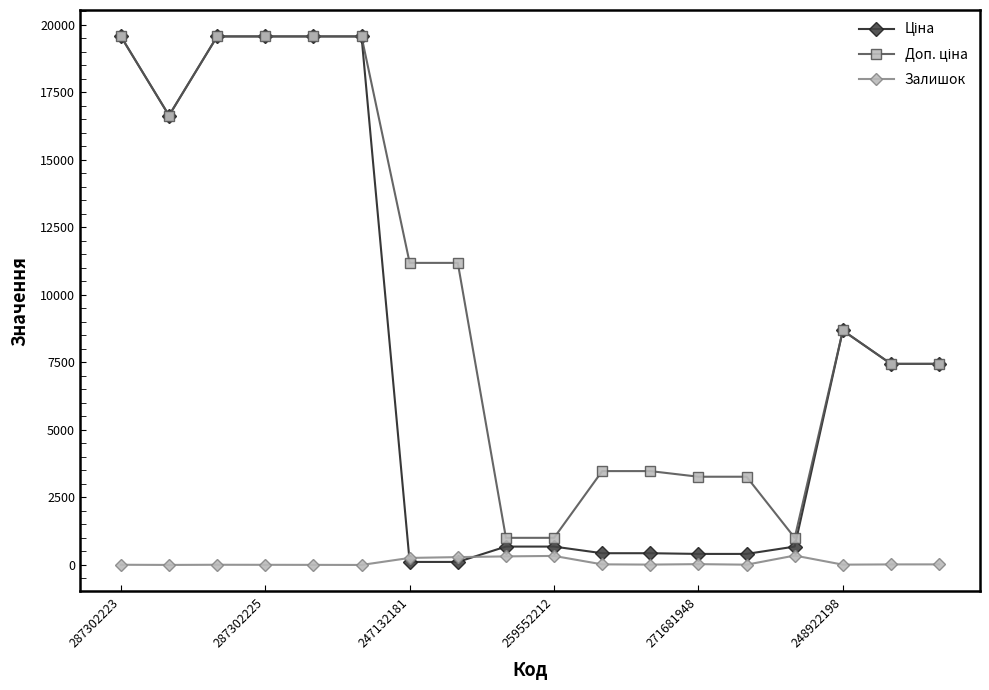

True or false: Залишок has more than 2 interior local peaks.

True